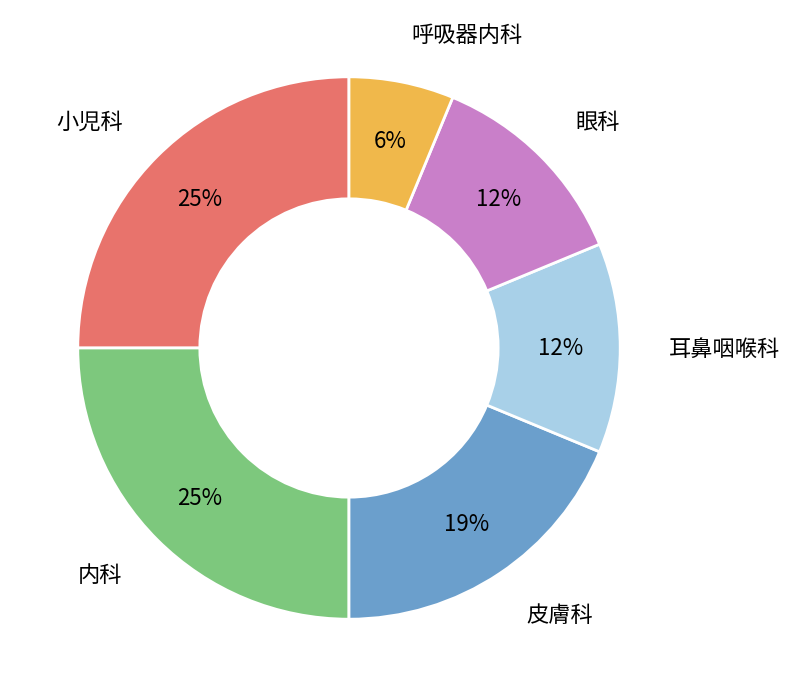

How many segments does this pie chart have?

6